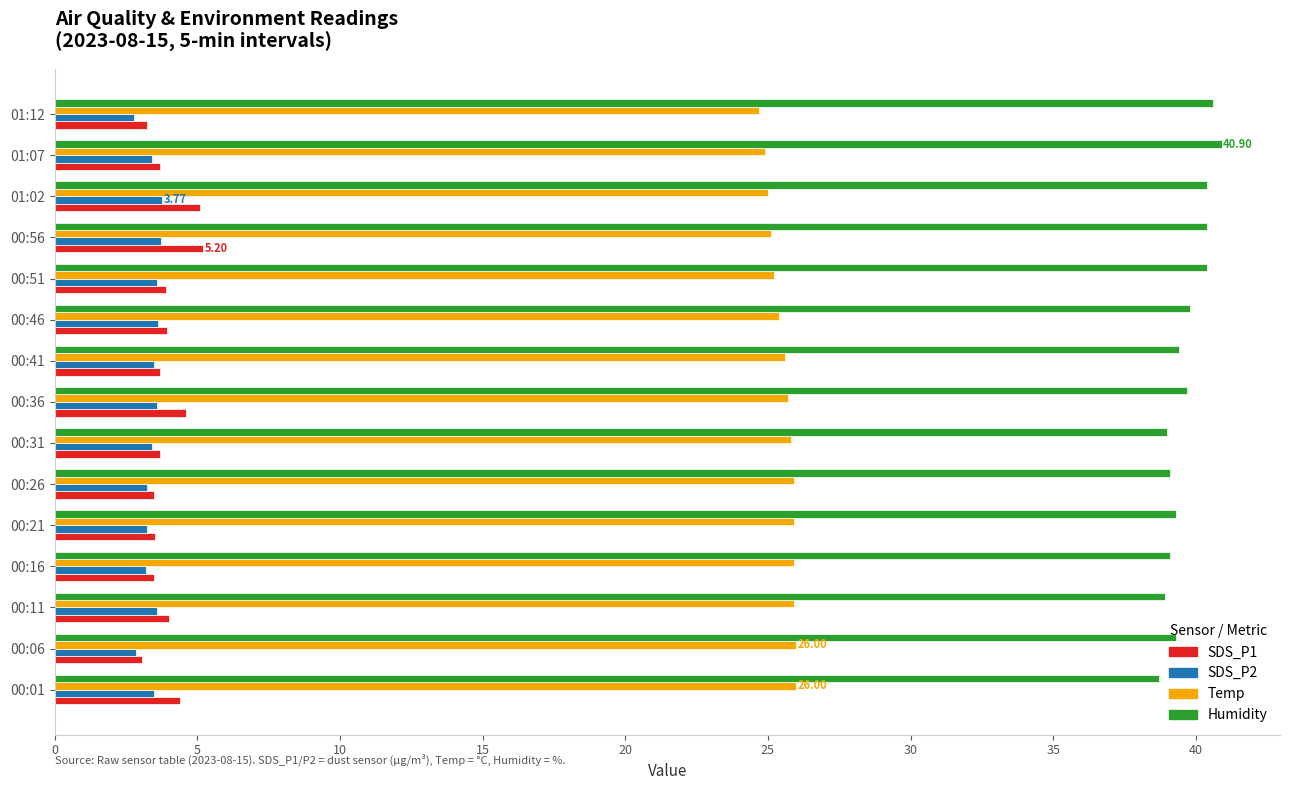

Is the value of SDS_P1 at 00:16 greater than the value of Humidity at 00:21?

No